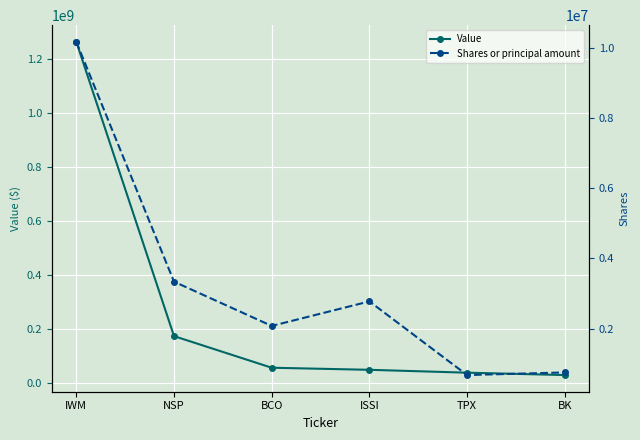

The value of Value at IWM is 1663726764. True or false?

False